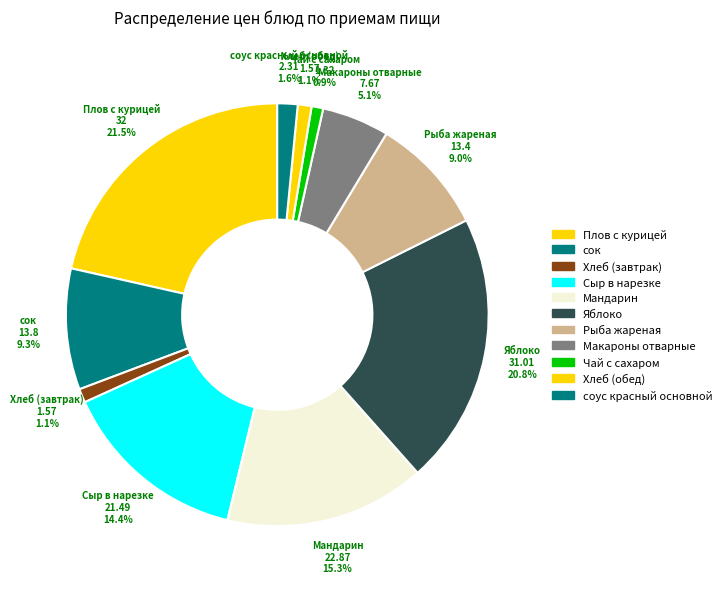

Is it true that Яблоко is 21% of the pie?

True